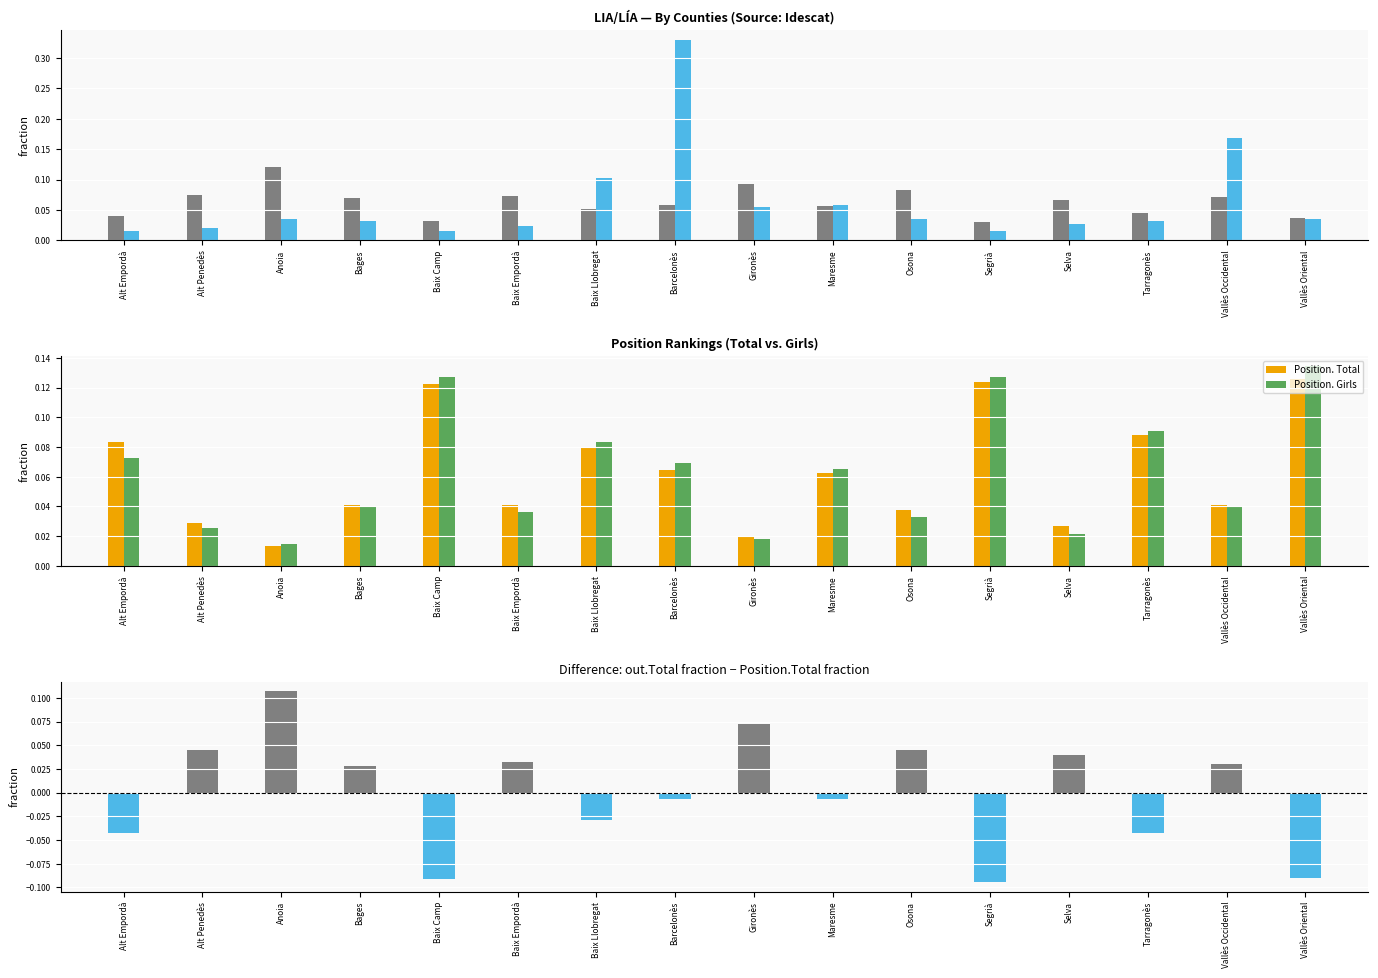

Which category has the lowest value across all series?

Segrià